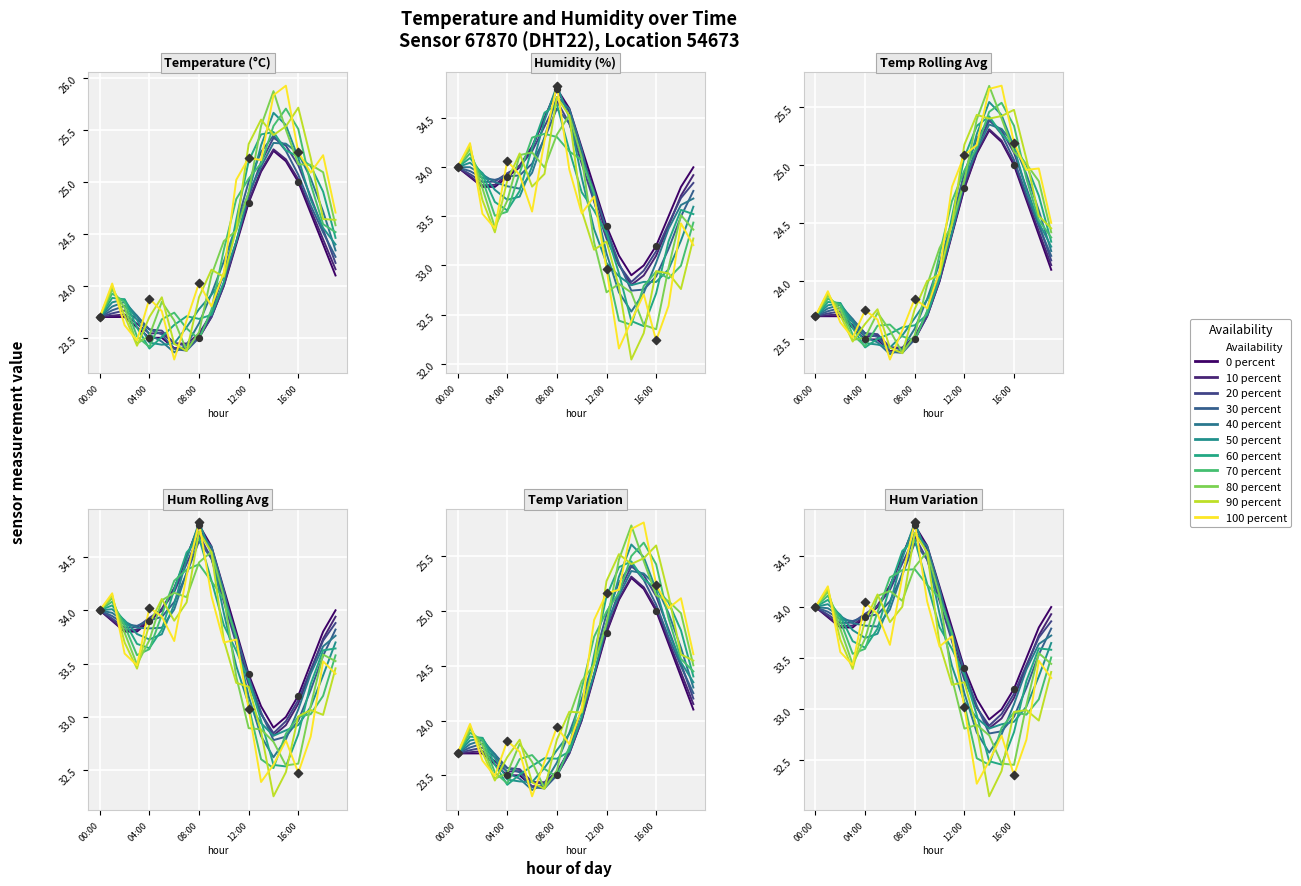

Which series has the widest spread of Y values?

temperature